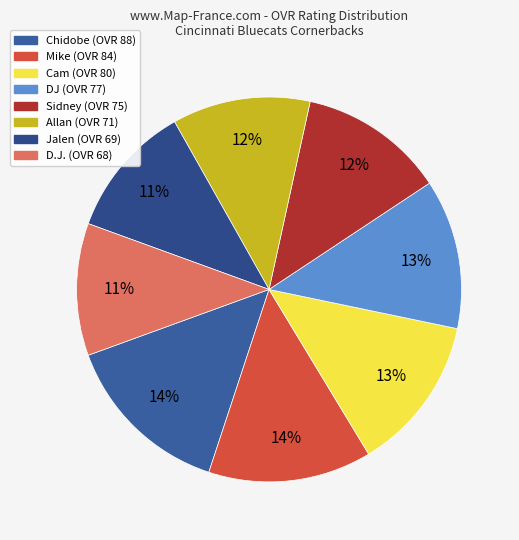

Does any single category account for the majority?

No